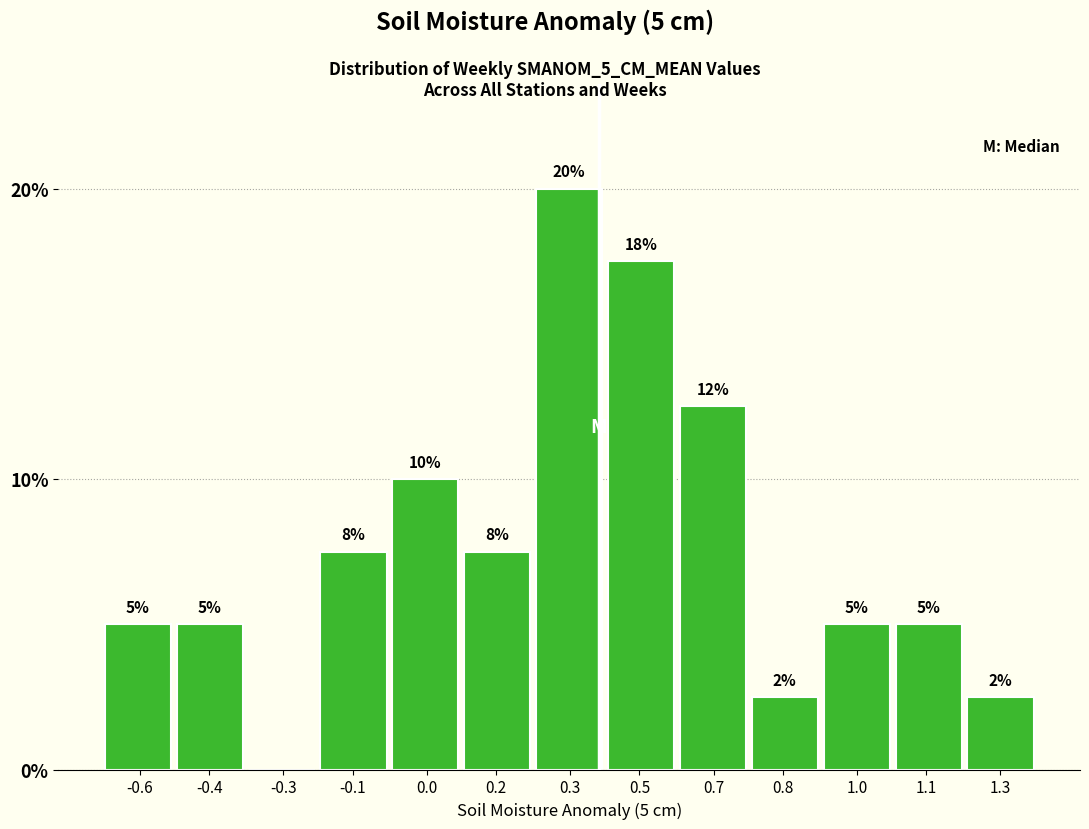

Read the value at 0.8.

2.5